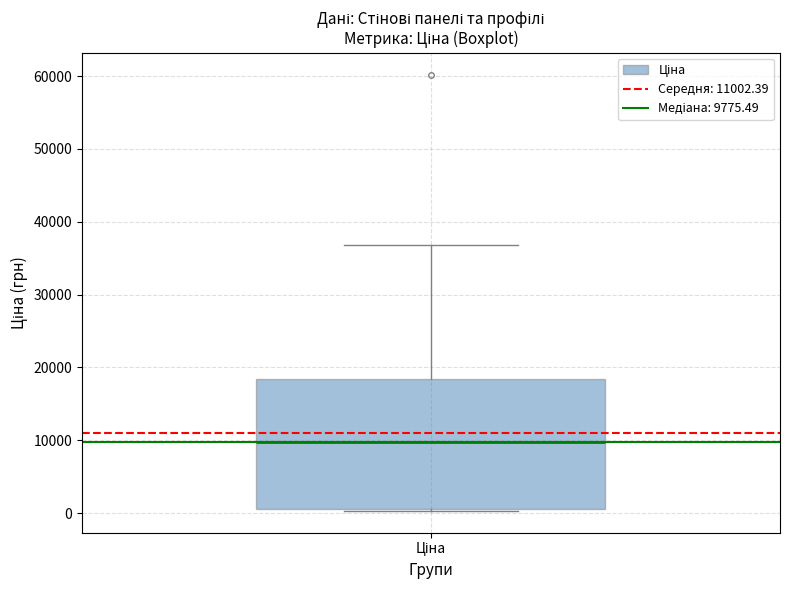

Transcribe this box plot: give where the median line is, the range the box spans, and where the two whiskers end, as read against the y-axis. The values are not printed on the chart, so give them approximately, as read against the axis.

median 10000, box 1000 to 18000, whiskers 0 to 37000